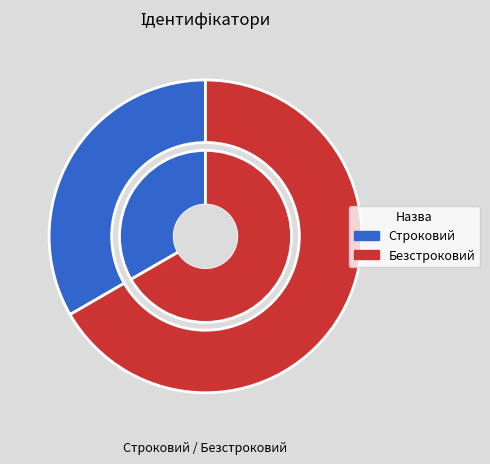

To the nearest percent, what is the average slice percentage?

50%